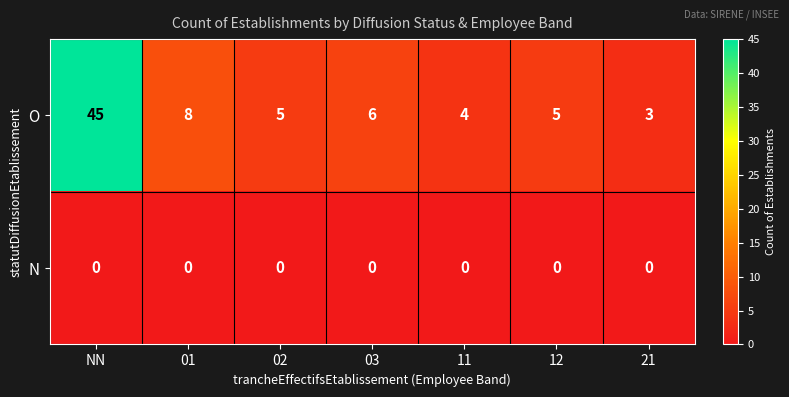

What is the spread (max minus min) of values at 21?

3